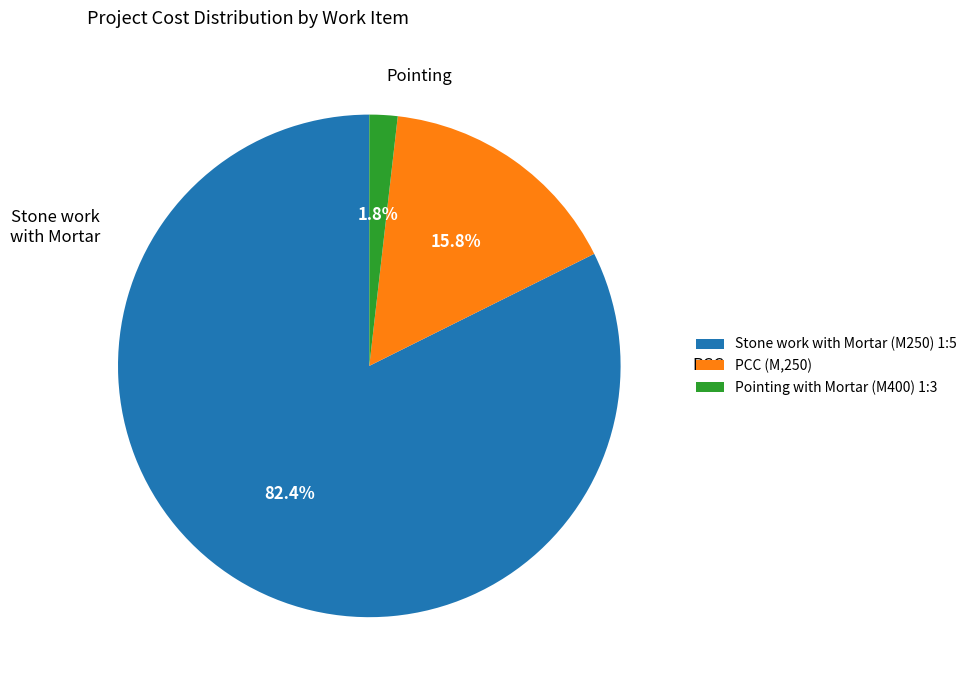

Is there any slice that represents more than half of the pie?

Yes